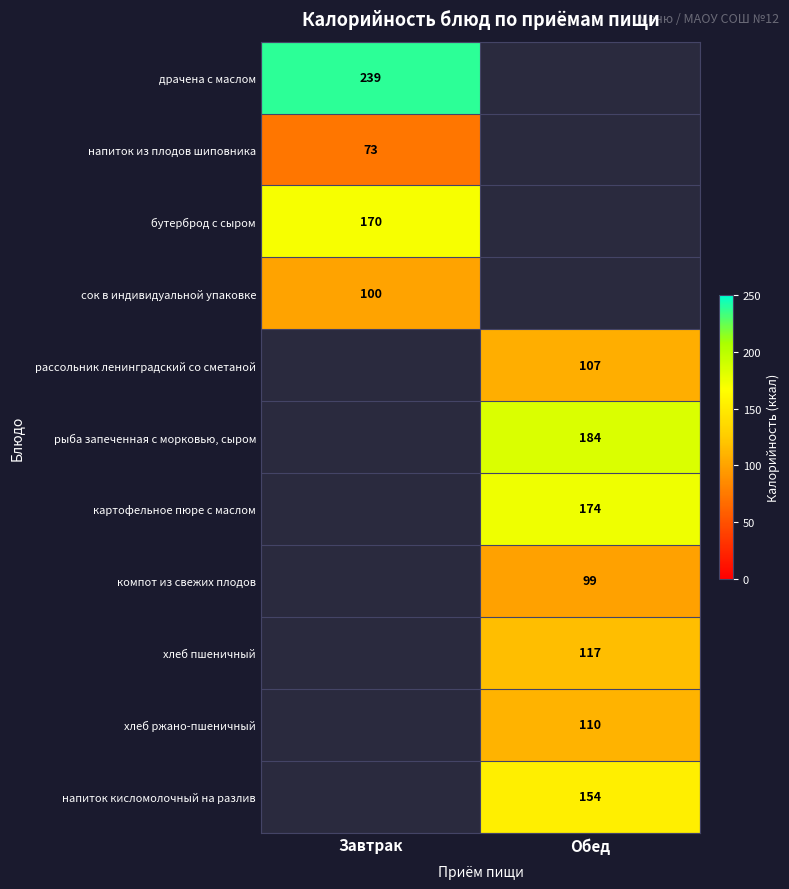

Is it true that бутерброд с сыром equals 170 at Завтрак?

True